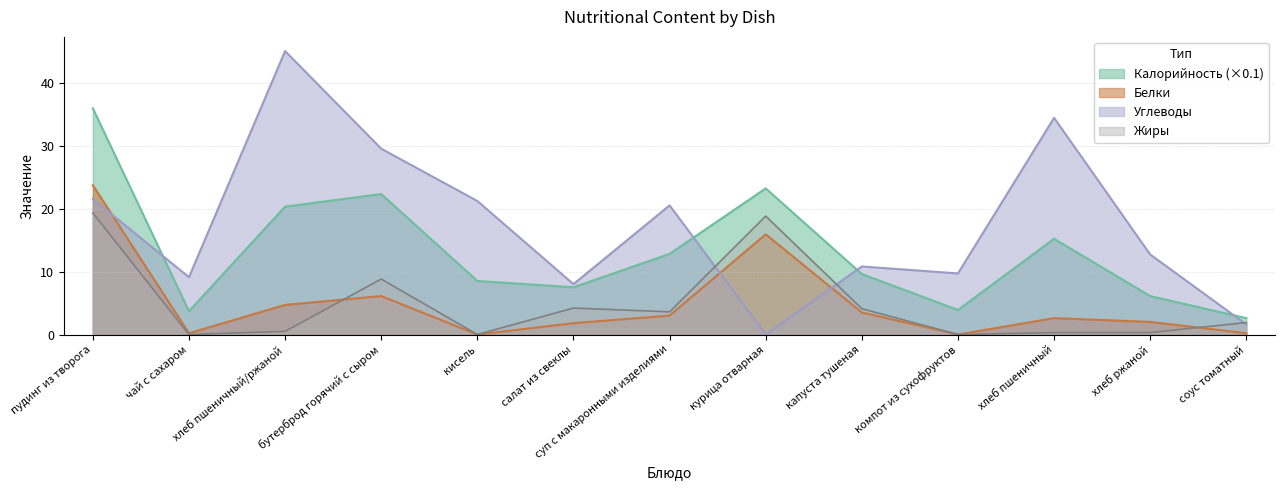

Reading left to right, list all the values displayed in this chart.

Калорийность: 35.9	3.7	20.3	22.3	8.5	7.5	12.8	23.2	9.6	3.9	15.2	6.1	2.6
Белки: 23.7	0.2	4.7	6.1	0.0	1.8	3.0	15.9	3.5	0.0	2.6	2.0	0.2
Жиры: 19.3	0.0	0.5	8.8	0.0	4.2	3.6	18.8	4.1	0.0	0.3	0.3	1.9
Углеводы: 21.5	9.1	45.0	29.5	21.2	8.0	20.5	0.0	10.8	9.7	34.4	12.7	1.6